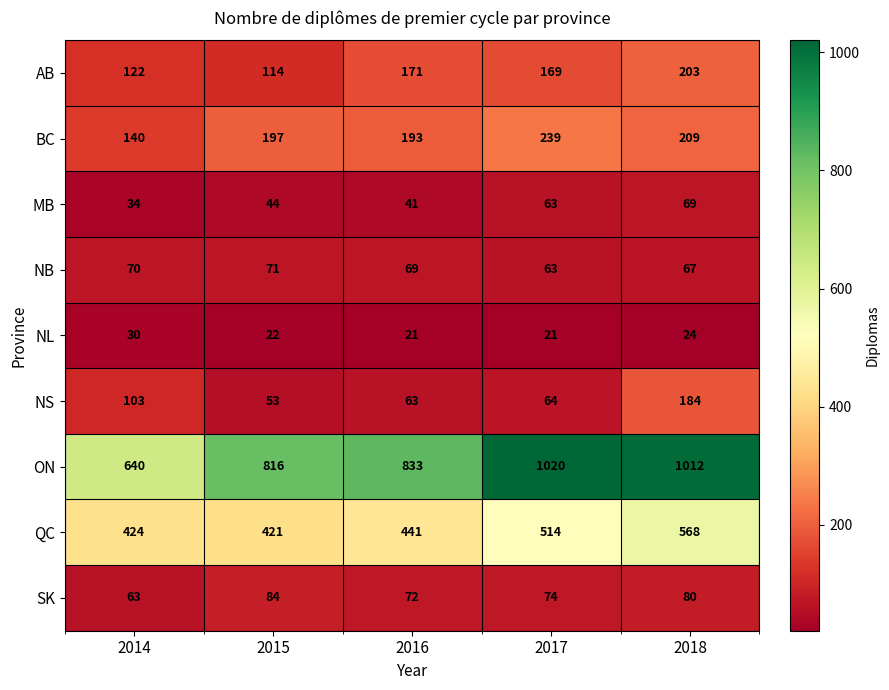

How many data points does each series have?

5